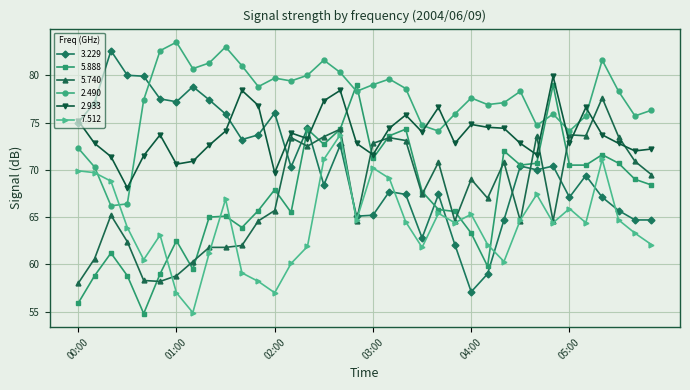

What is the value of the 2.490 point at the 18th from the left?

78.3